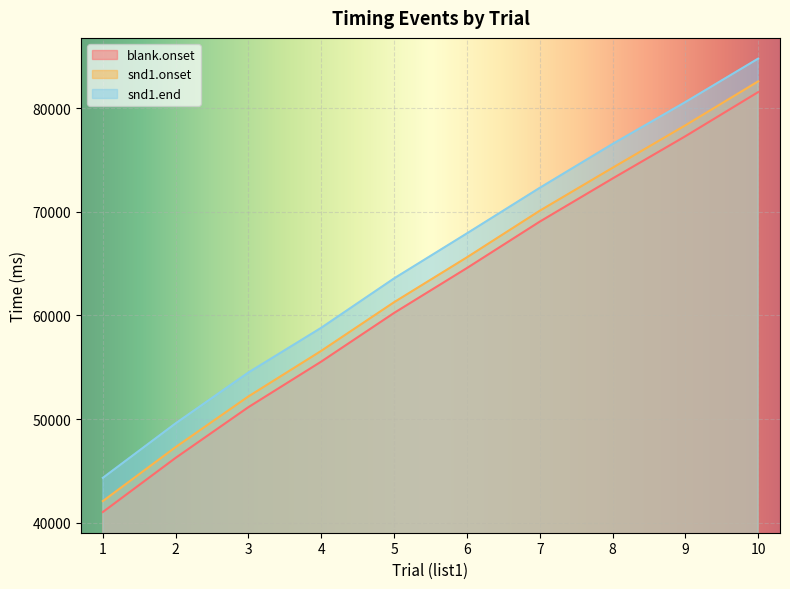

Which category has the lowest value across all series?

1